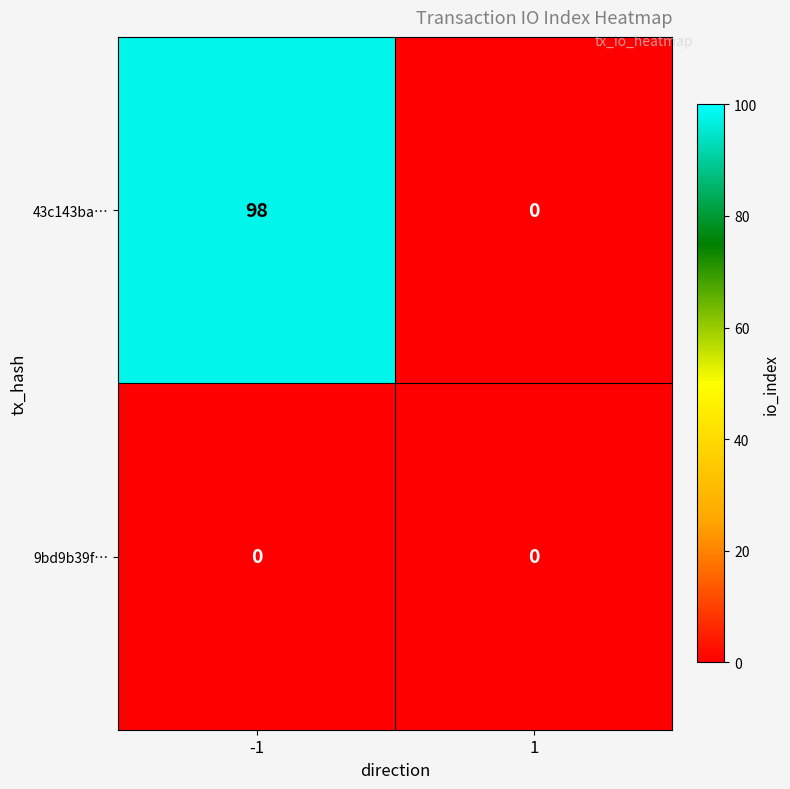

Reading left to right, what are all the values shown in this chart?

43c143ba…: 98	0
9bd9b39f…: 0	0